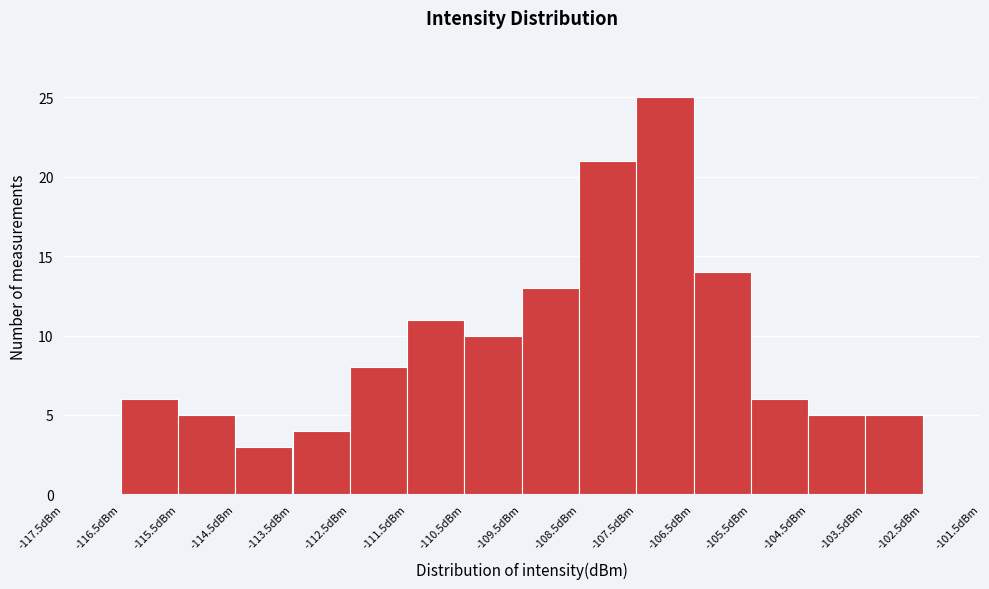

Reading left to right, list every bar in this chart as the range it spans on the x-axis followed by its height. The values are not printed on the chart, so give them approximately, as read against the axis.

-117.5 to -116.5: 0
-116.5 to -115.5: 6
-115.5 to -114.5: 5
-114.5 to -113.5: 3
-113.5 to -112.5: 4
-112.5 to -111.5: 8
-111.5 to -110.5: 11
-110.5 to -109.5: 10
-109.5 to -108.5: 13
-108.5 to -107.5: 21
-107.5 to -106.5: 25
-106.5 to -105.5: 14
-105.5 to -104.5: 6
-104.5 to -103.5: 5
-103.5 to -102.5: 5
-102.5 to -101.5: 0